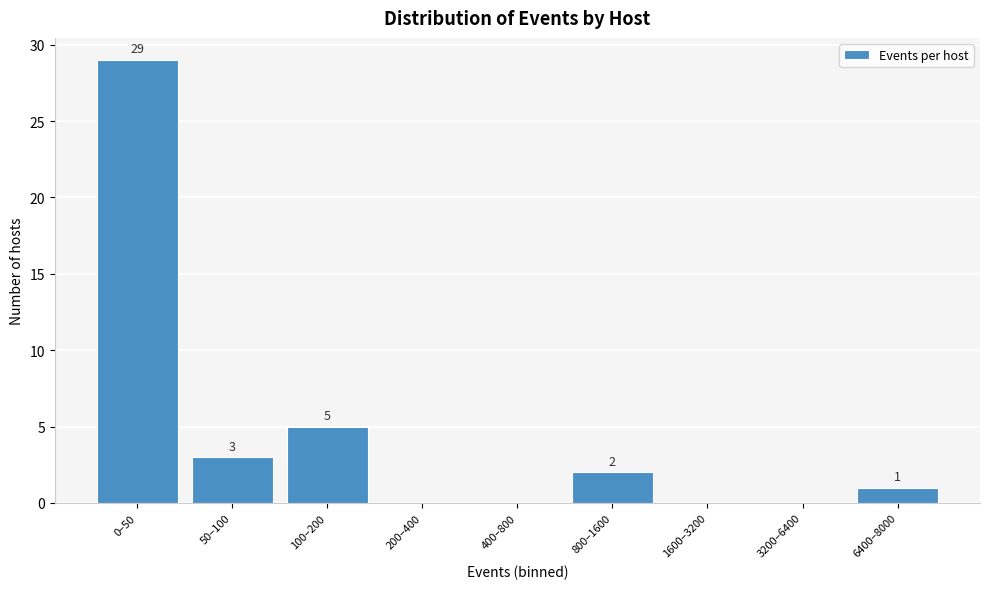

Reading left to right, extract all data points from this chart.

0–50=29	50–100=3	100–200=5	200–400=0	400–800=0	800–1600=2	1600–3200=0	3200–6400=0	6400–8000=1